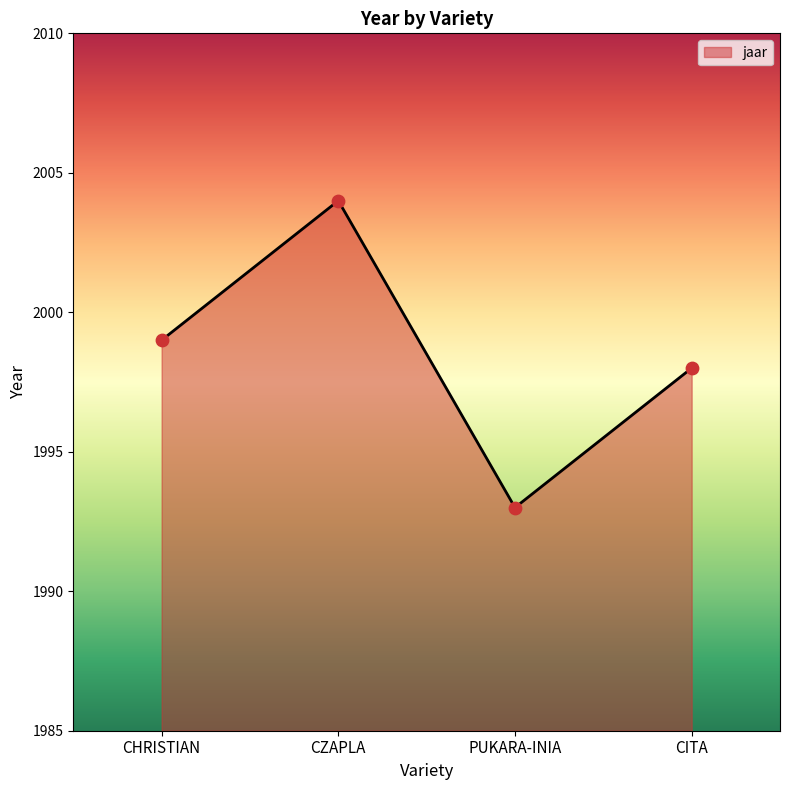

What is the ratio of the value at PUKARA-INIA to the value at CHRISTIAN?

1.0